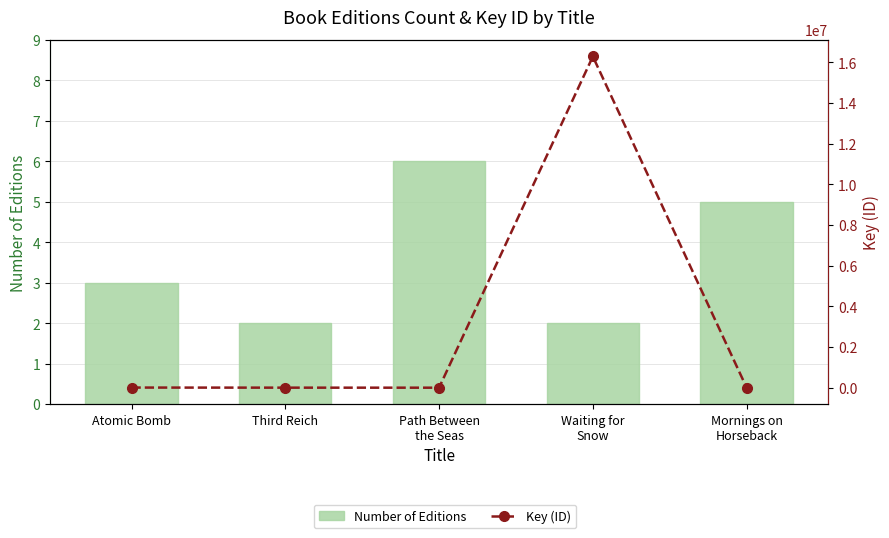

What is the greatest value displayed?

16291426